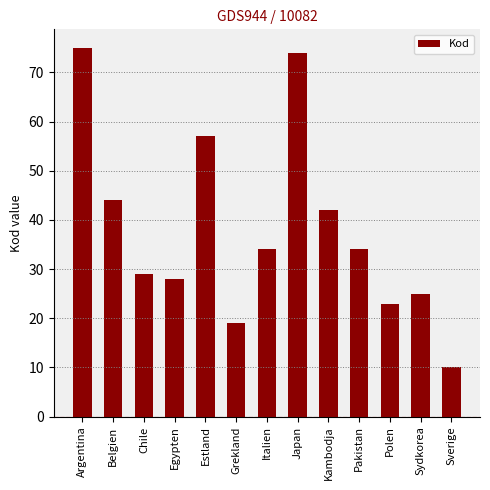

At which label is the value closest to 42?

Kambodja